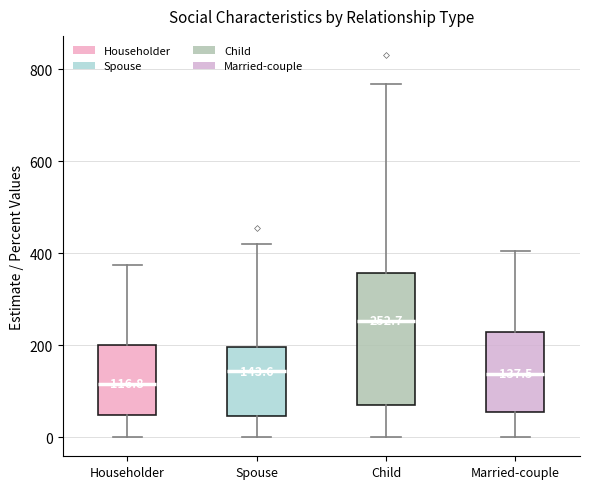

Which box's median line is the highest?

Child